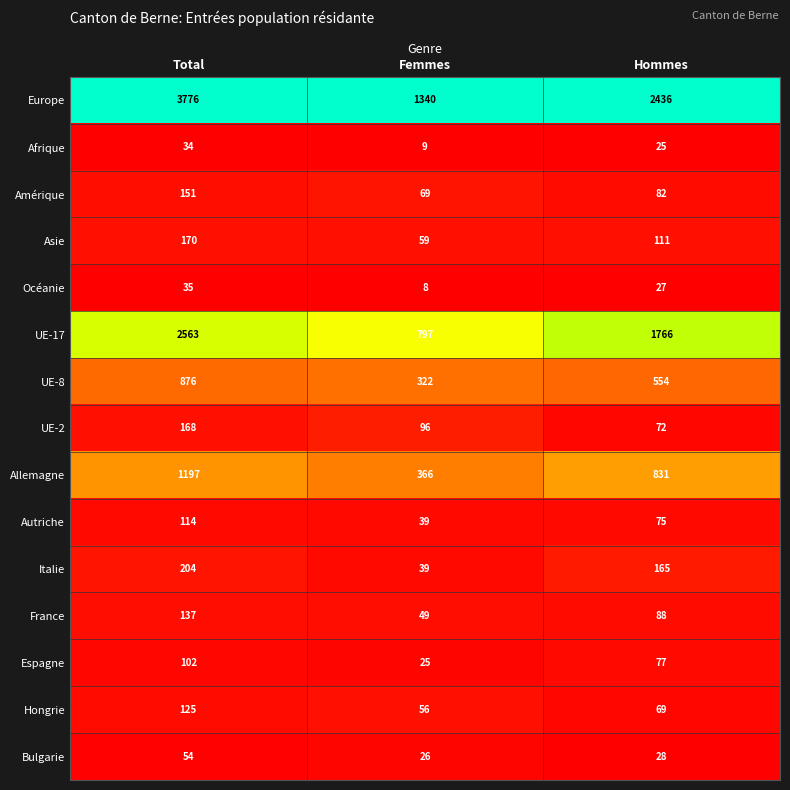

At which label does Espagne reach its minimum?

Femmes